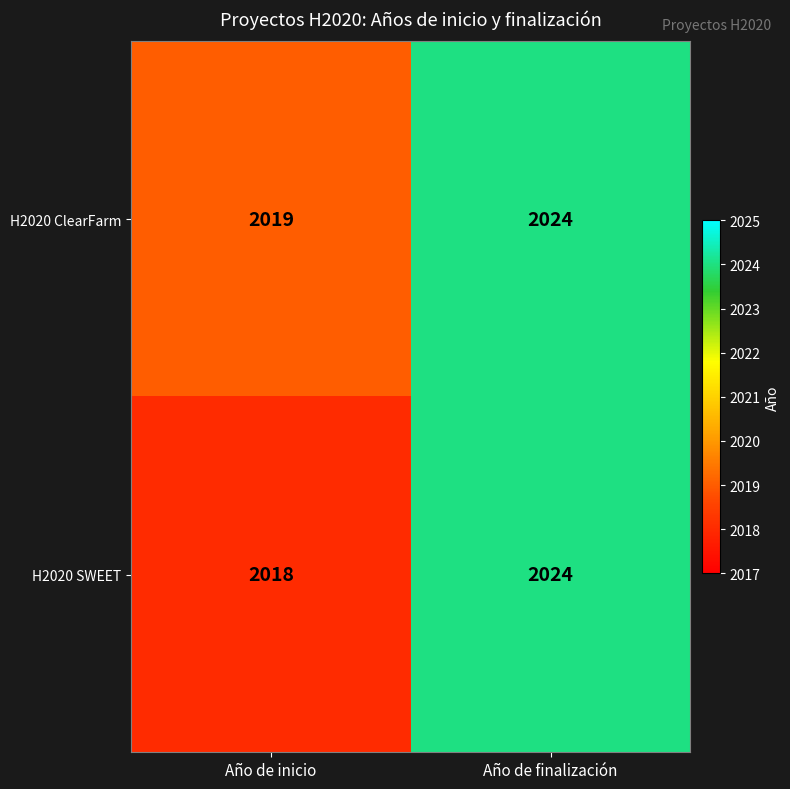

List the labels in order of H2020 ClearFarm value, largest first.

Año de finalización, Año de inicio